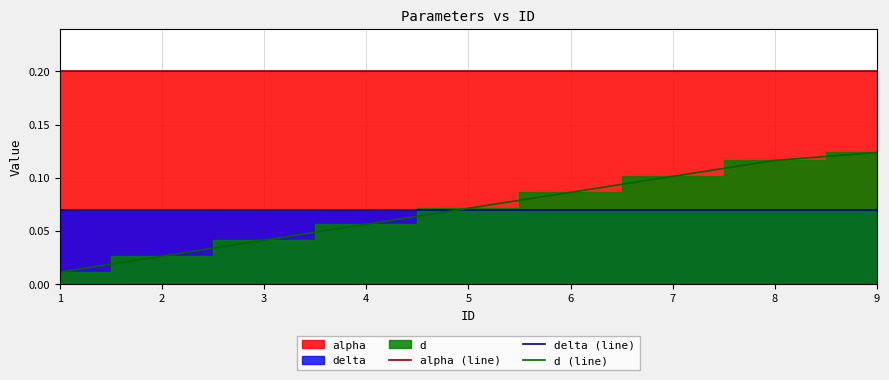

True or false: delta (line) has a value of 0.1 at 2.

False